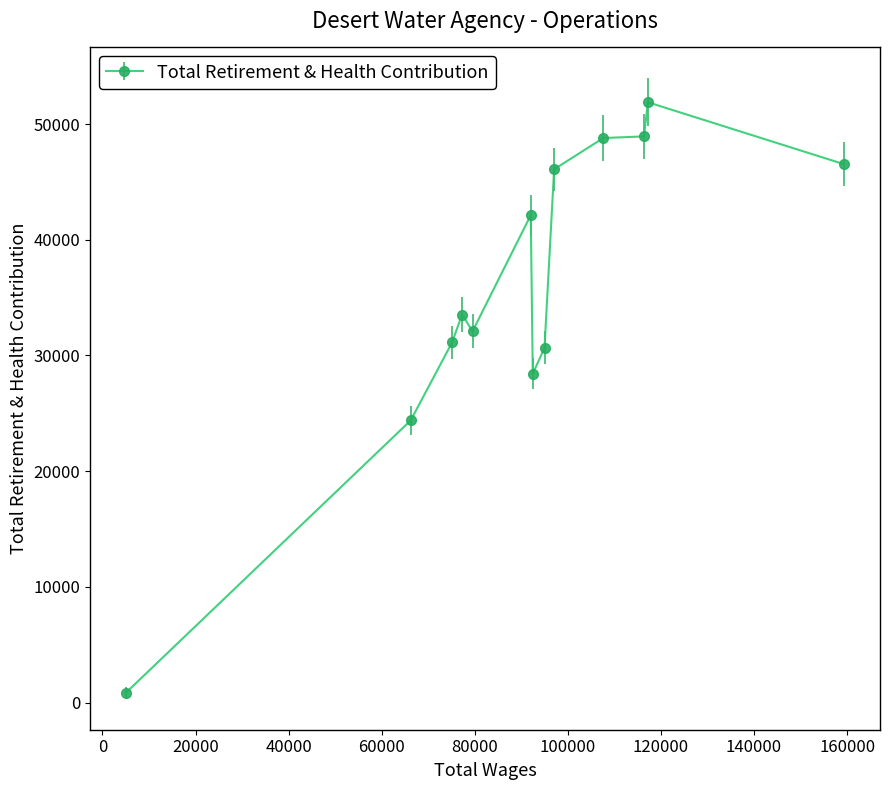

What is the difference between the maximum and second lowest values?

27496